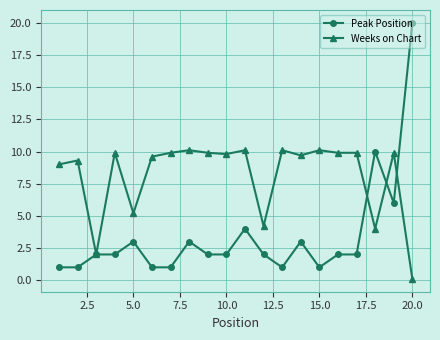

Which series has the widest spread of values?

Peak Position